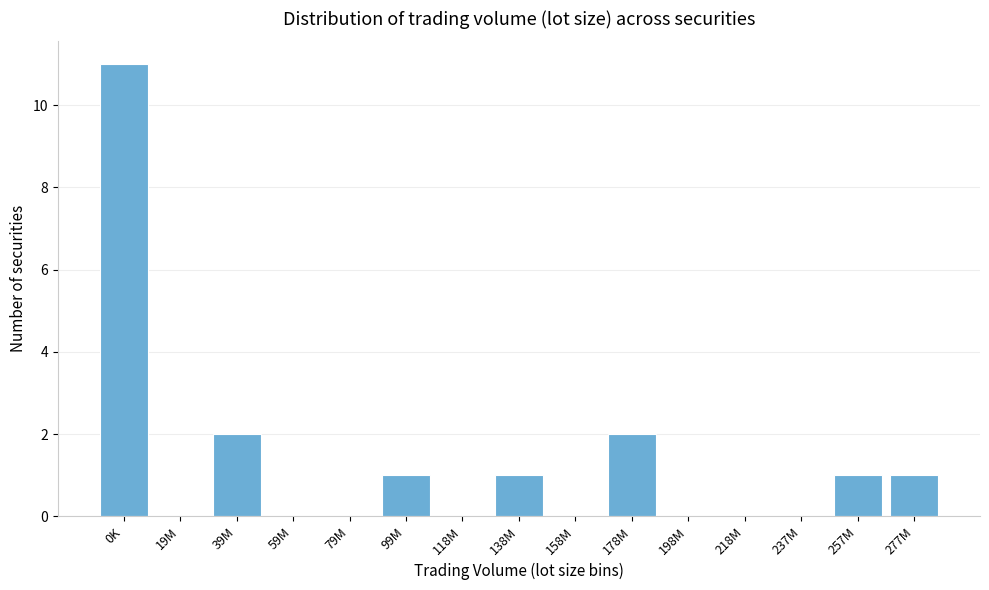

Reading left to right, extract all data points from this chart.

0K=11	19M=0	39M=2	59M=0	79M=0	99M=1	118M=0	138M=1	158M=0	178M=2	198M=0	218M=0	237M=0	257M=1	277M=1